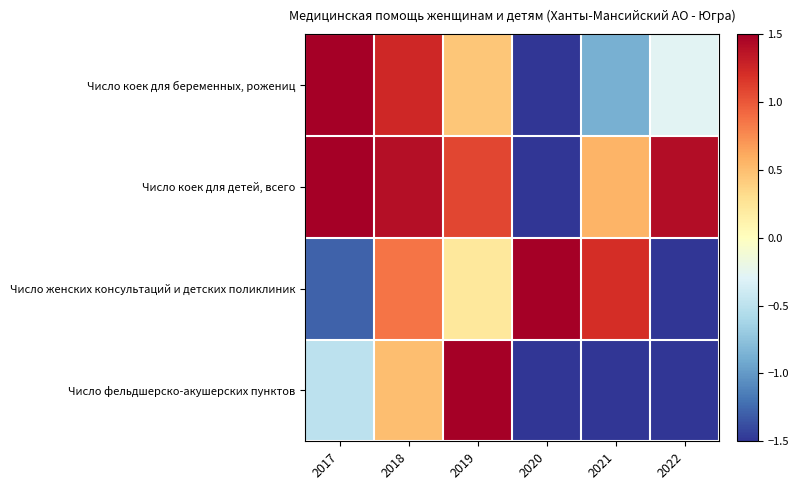

At which category is the sum across all series the highest?

2018